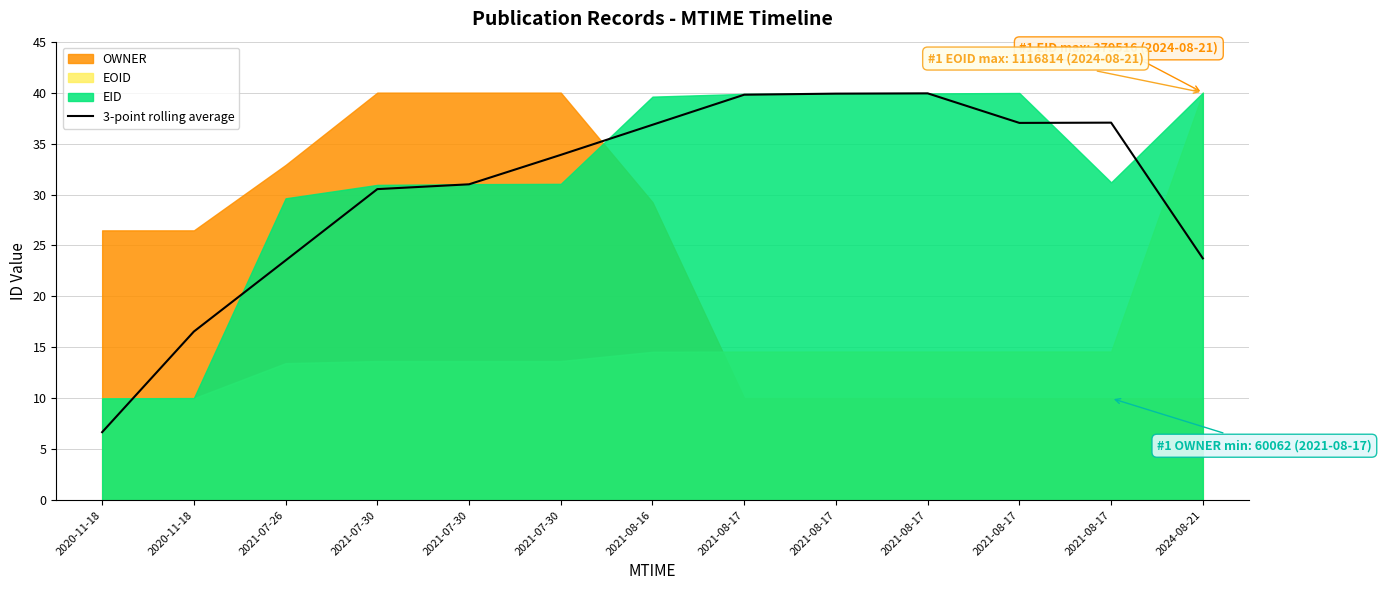

What is the maximum value shown in the chart?

39.9